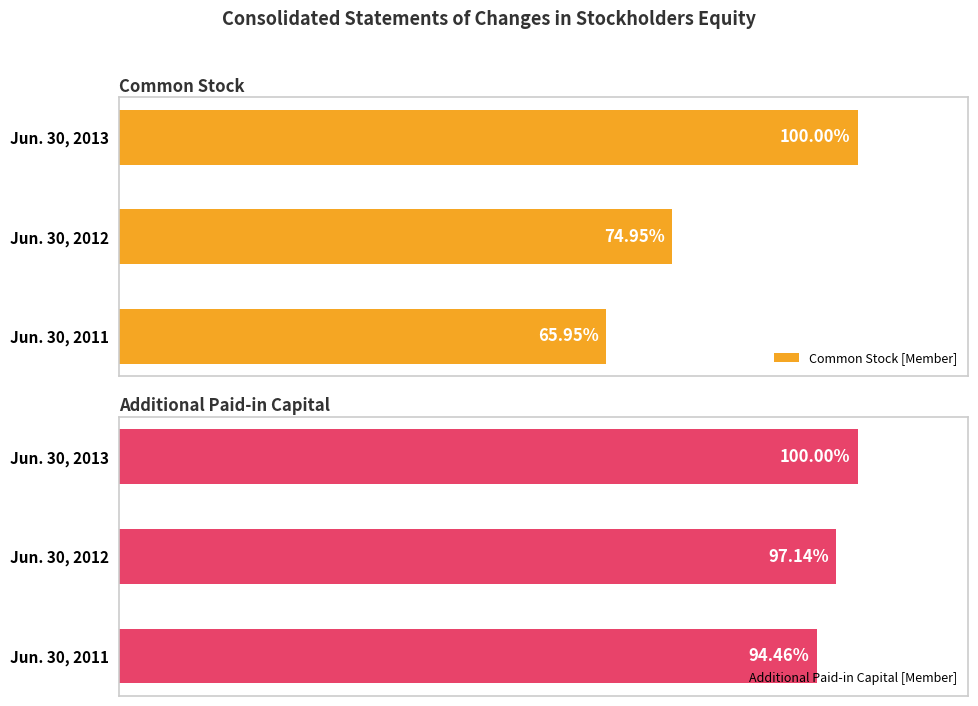

Is it true that Additional Paid-in Capital [Member] equals 139.7 at Jun. 30, 2013?

False